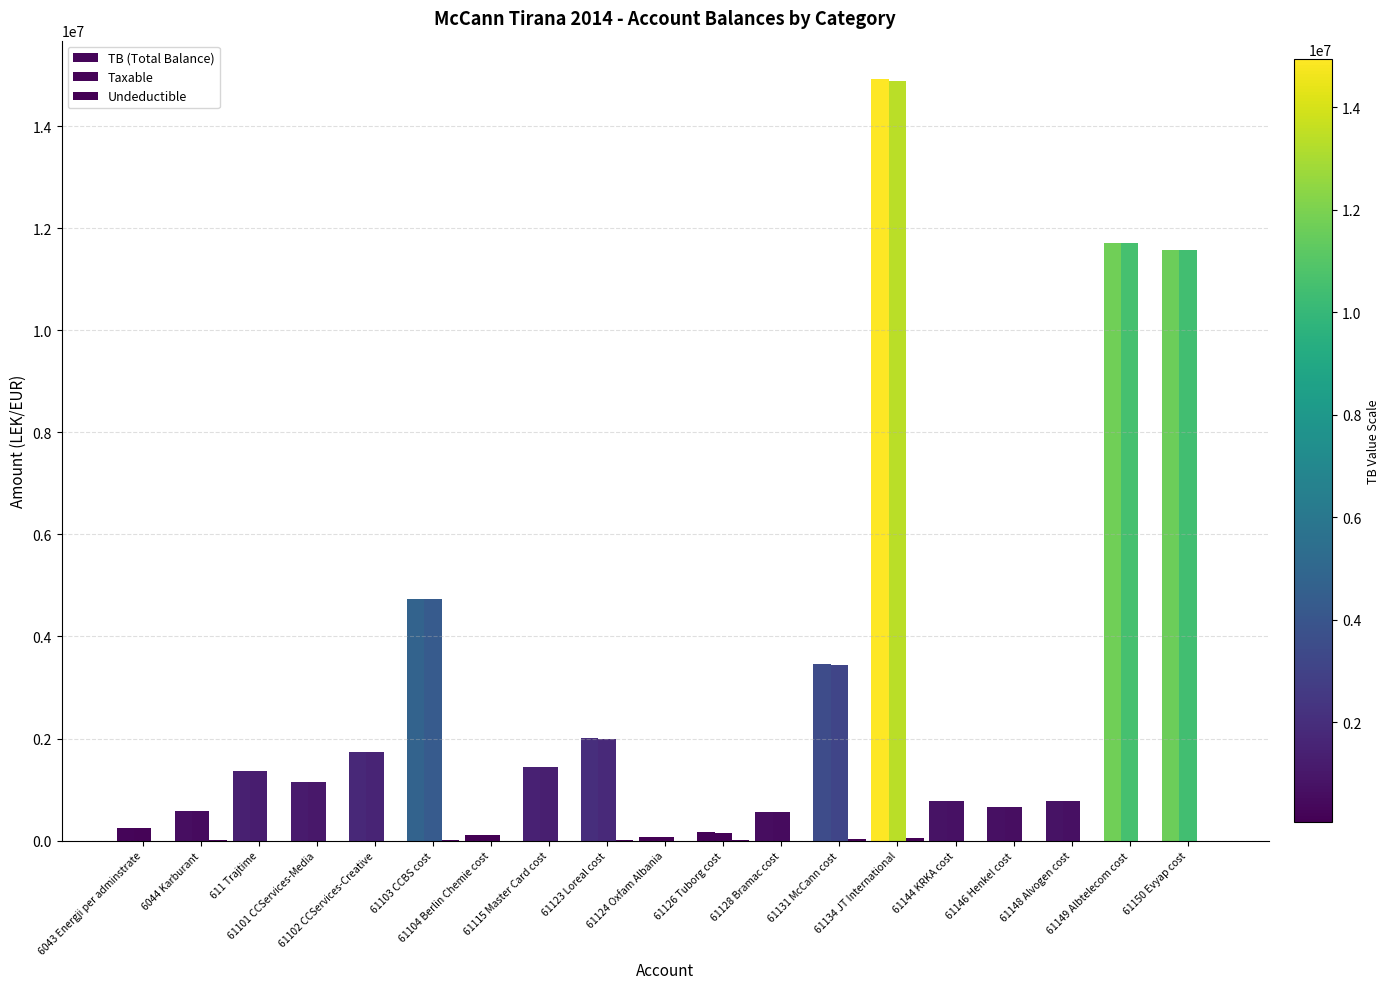

Which series changed the most between 61104 Berlin Chemie cost and 61131 McCann cost?

TB (Total Balance)